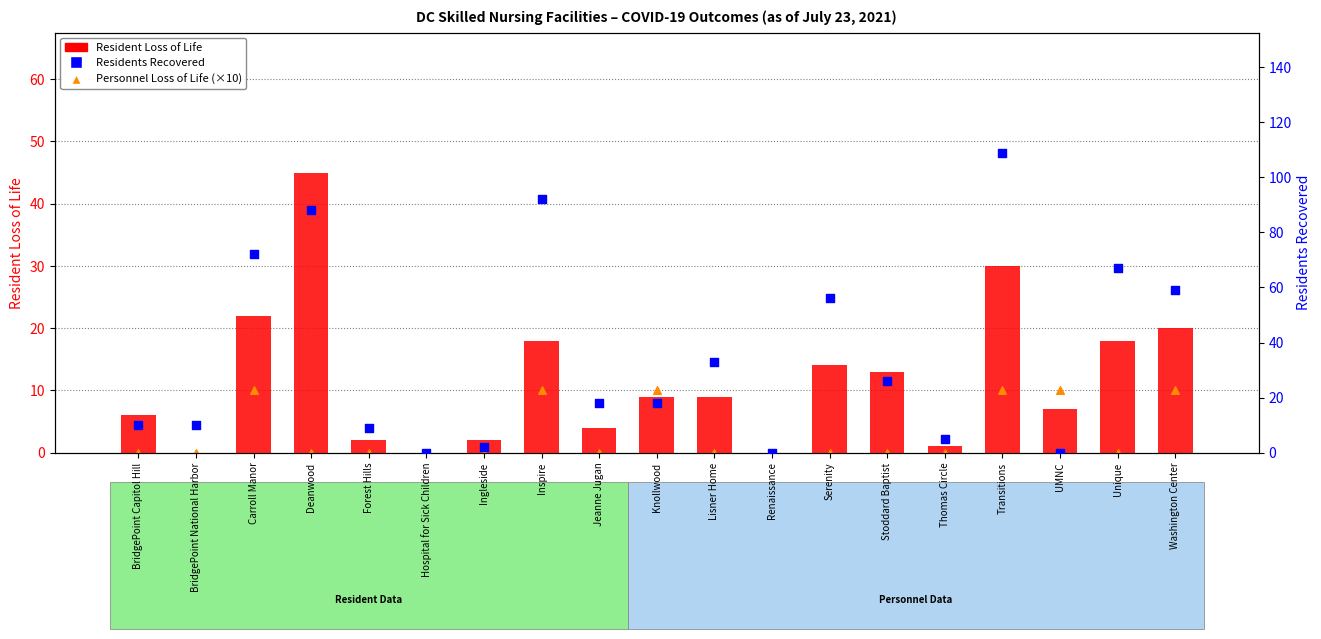

Is the value of Personnel Loss of Life (×10) at BridgePoint Capitol Hill greater than the value of Resident Loss of Life at BridgePoint Capitol Hill?

No